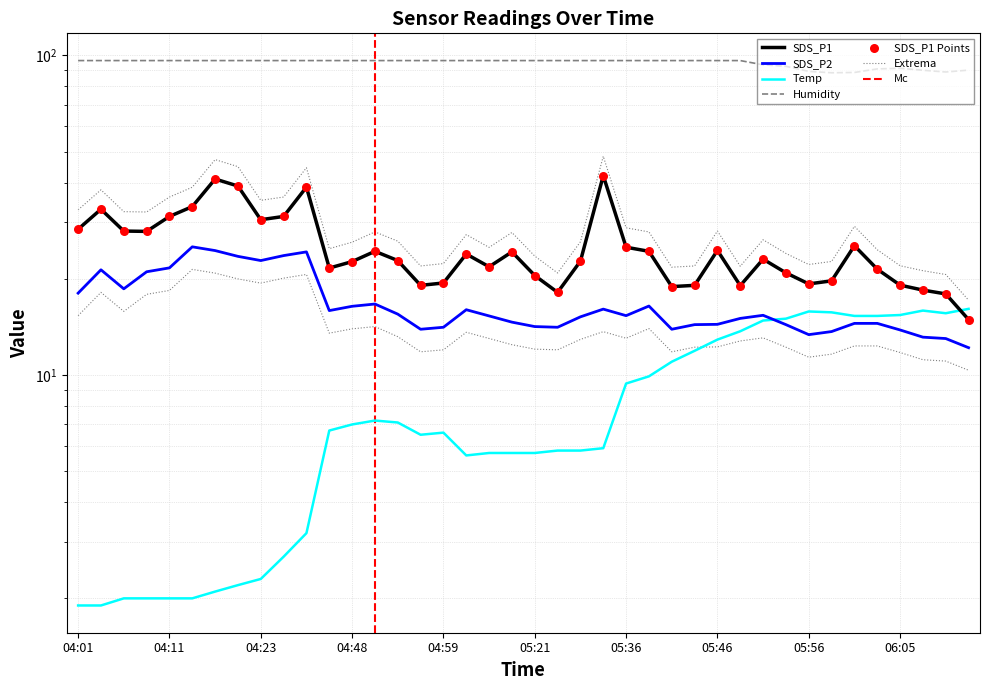

Which series contains the lowest Y value?

Temp